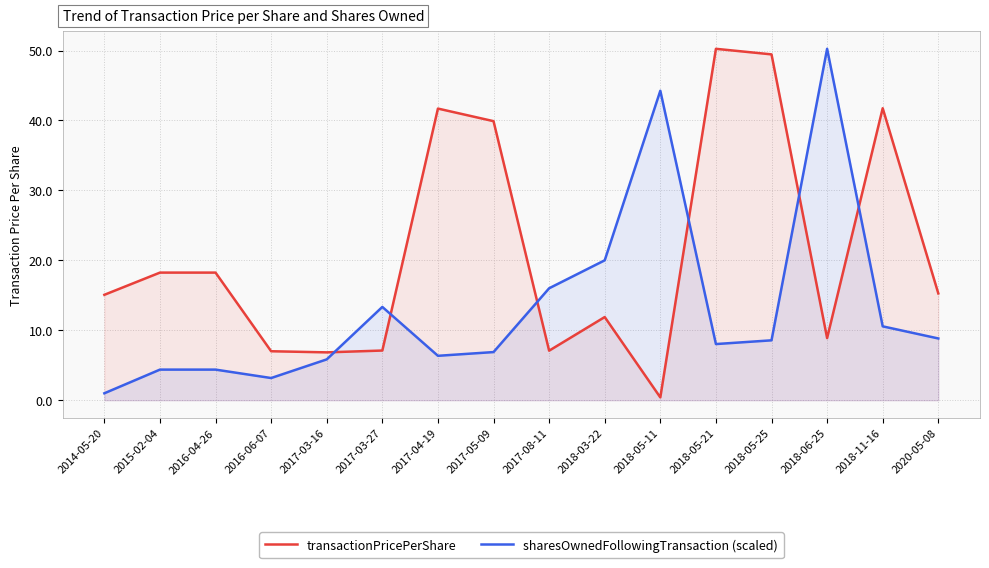

Rank the series by their average value, from highest to lowest.

transactionPricePerShare, sharesOwnedFollowingTransaction (scaled)